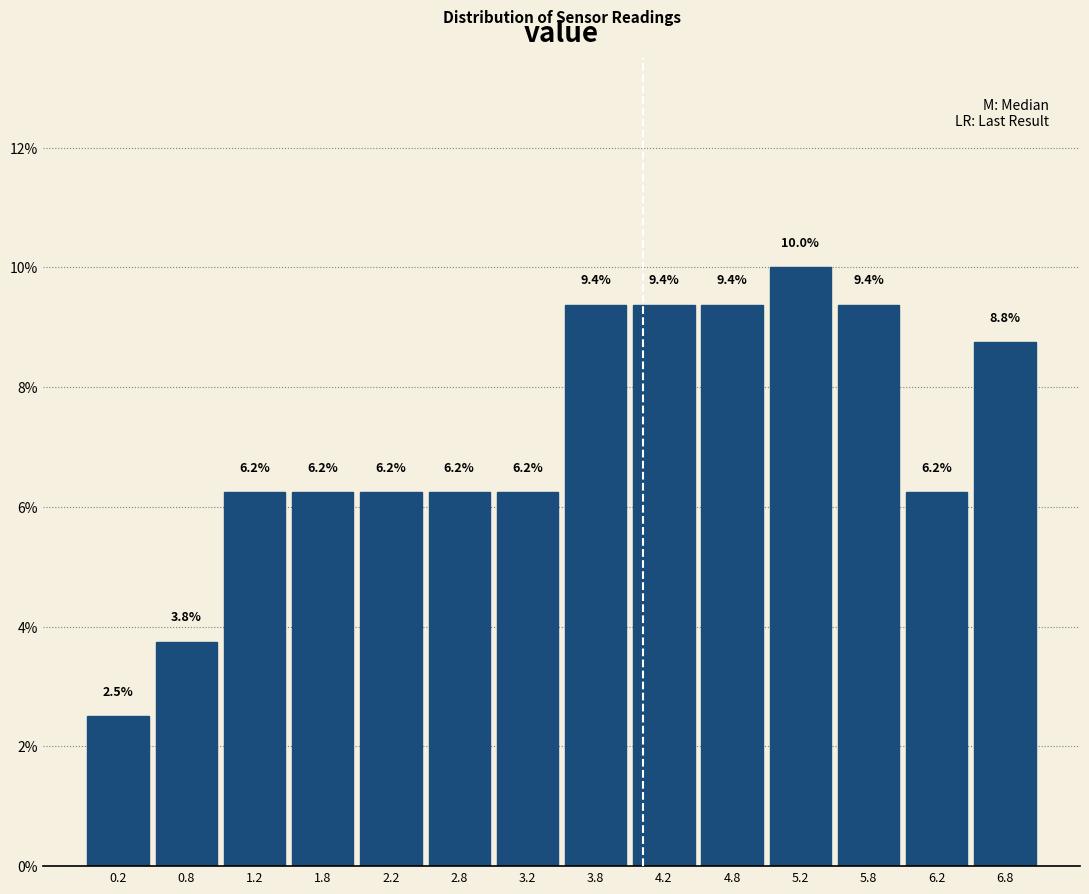

Over which range of the x-axis is the bar tallest?

5.0 to 5.5